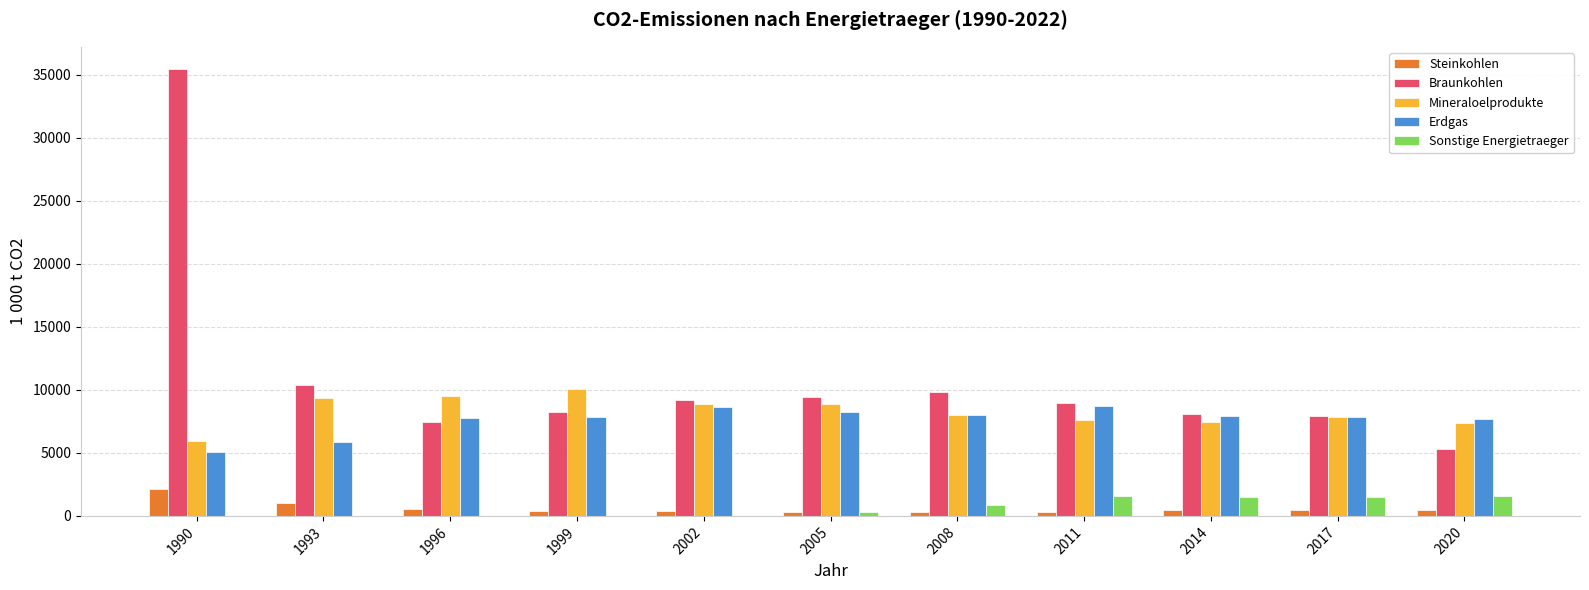

What is the maximum value shown in the chart?

35430